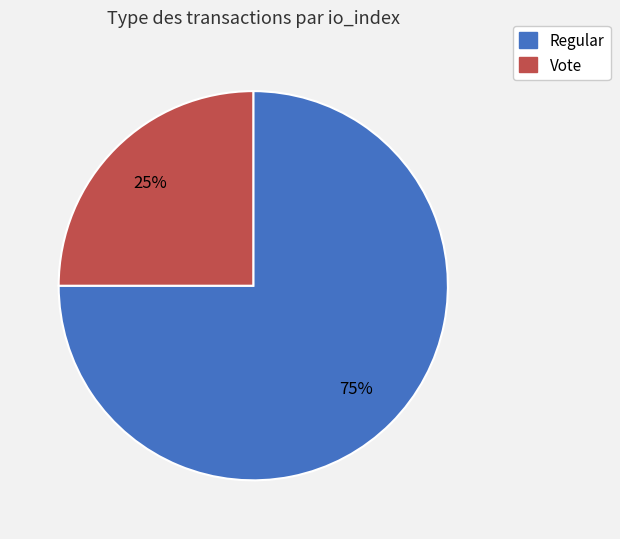

Which slice is the largest?

Regular